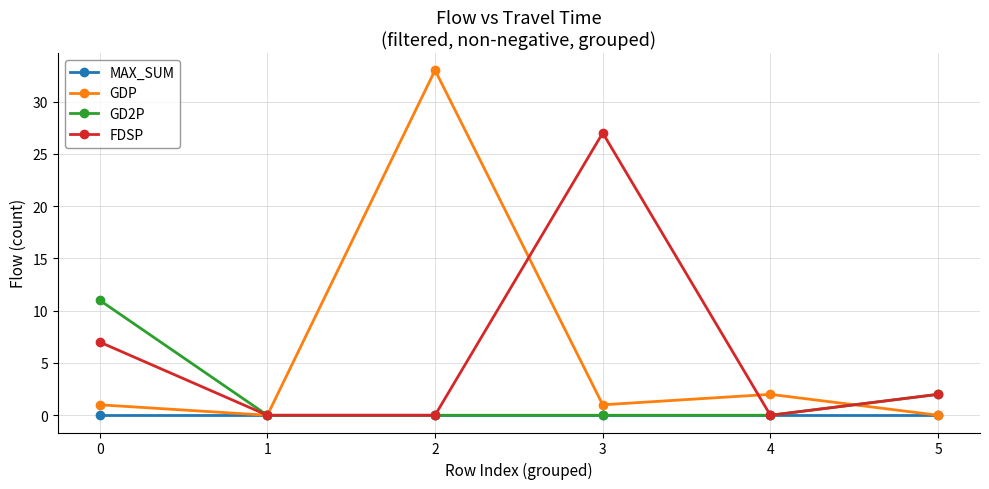

Between 0 and 3, which series saw the biggest shift?

FDSP